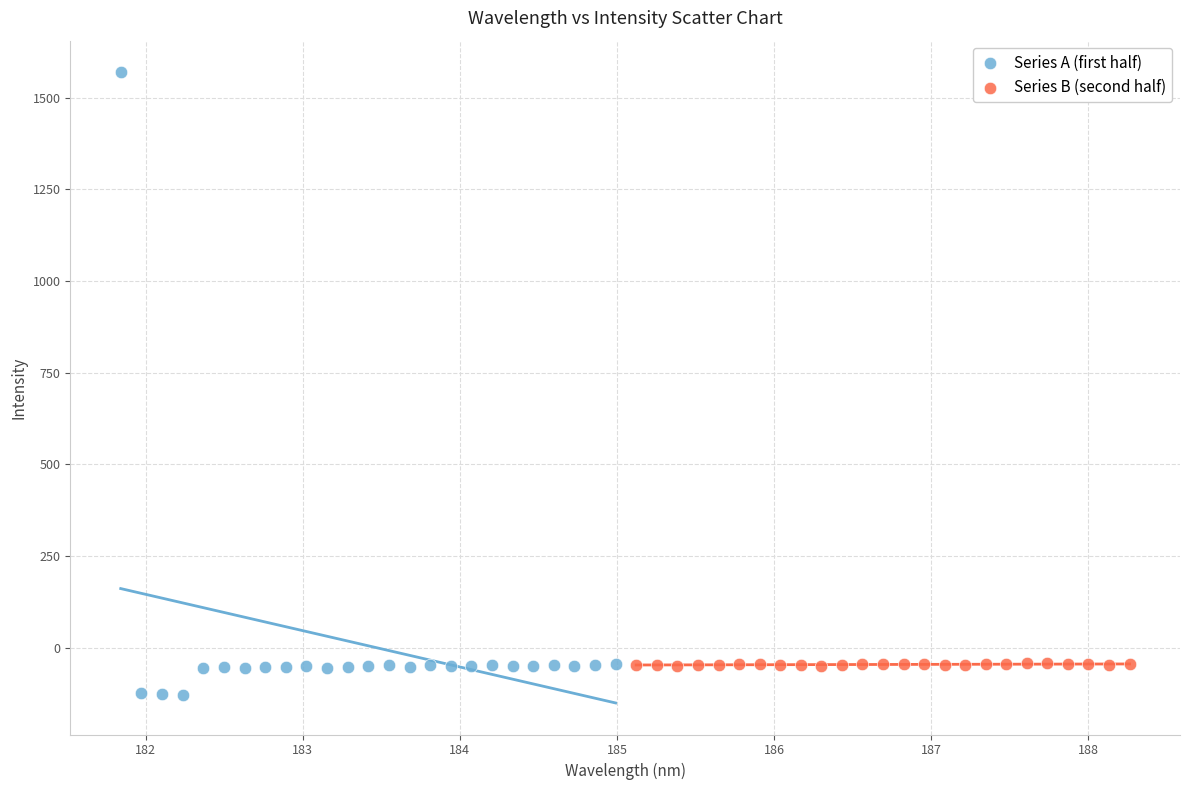

What are all the series names shown in the legend?

Series A (first half), Series B (second half)